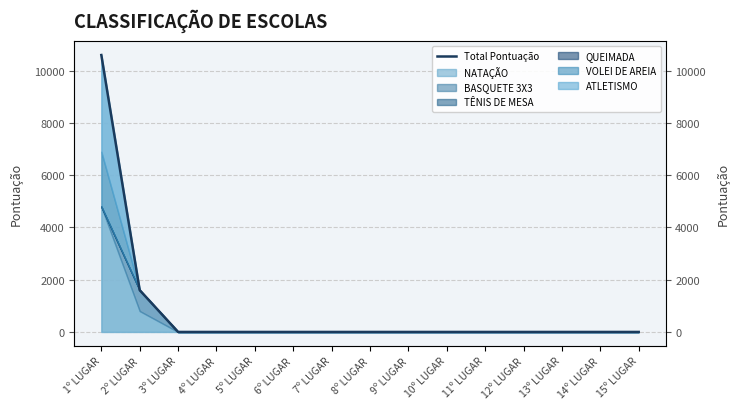

Is it true that the value at 6º LUGAR is -5244?

False